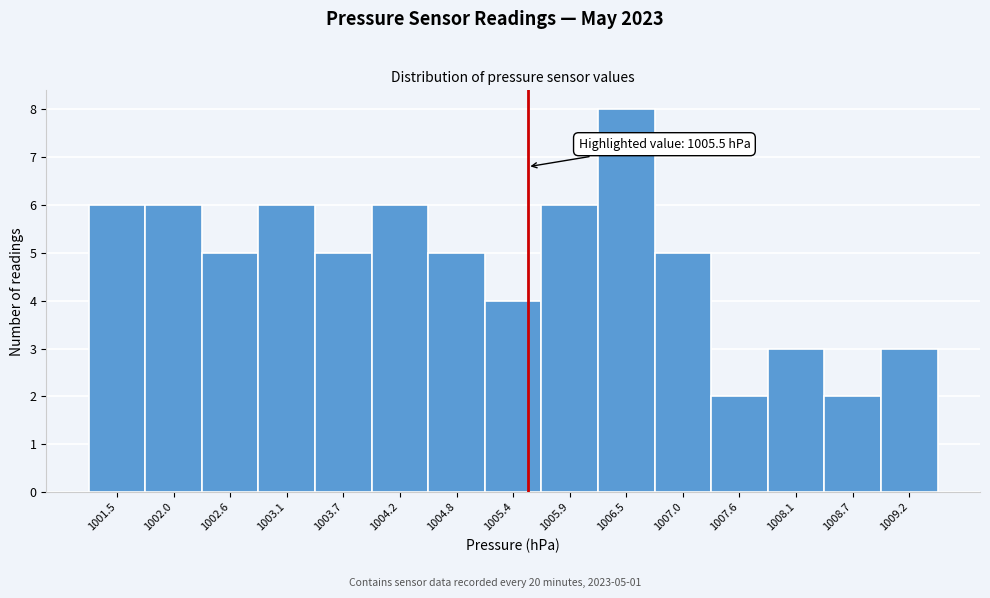

Which range on the x-axis has the tallest bar?

1006.2 to 1006.7